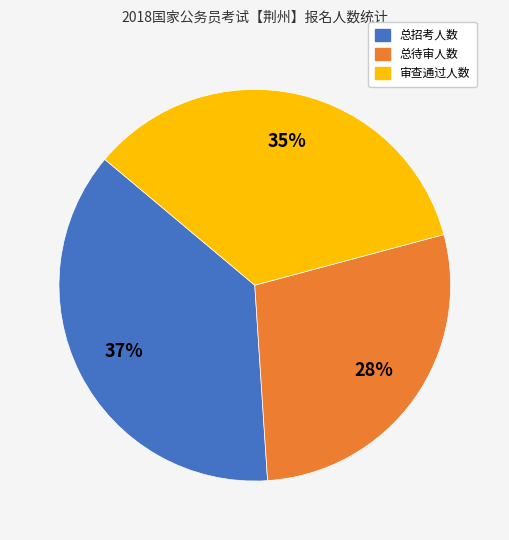

What percentage is the 总招考人数 slice, to the nearest percent?

37%